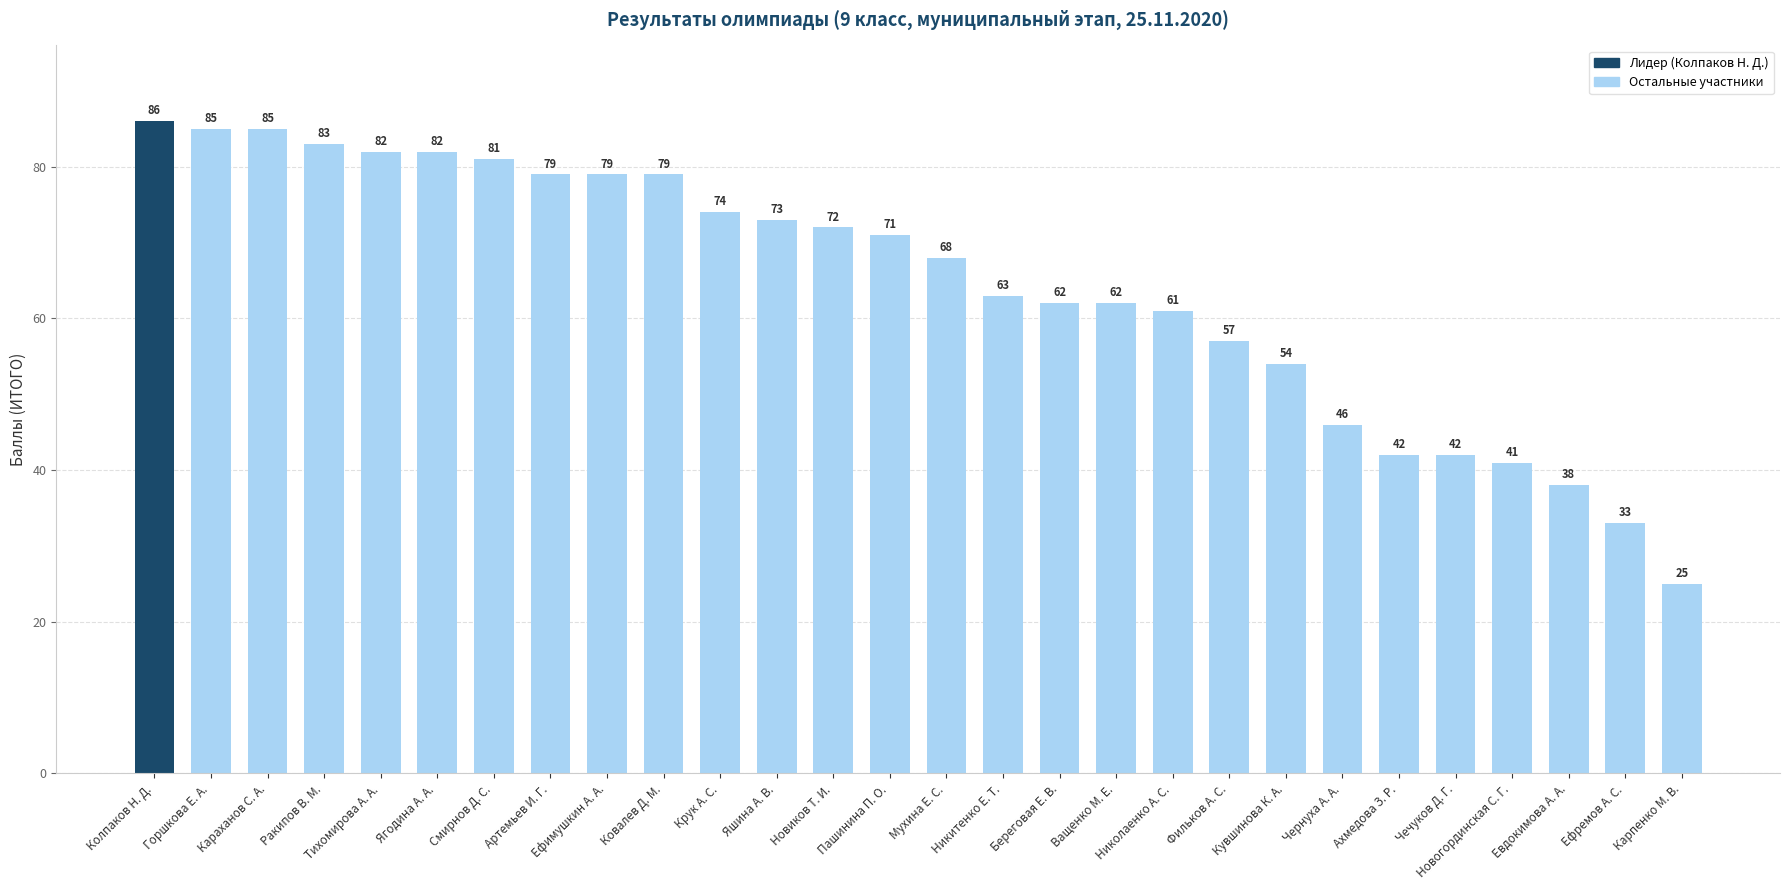

Reading left to right, transcribe all the data shown in this chart.

86	85	85	83	82	82	81	79	79	79	74	73	72	71	68	63	62	62	61	57	54	46	42	42	41	38	33	25